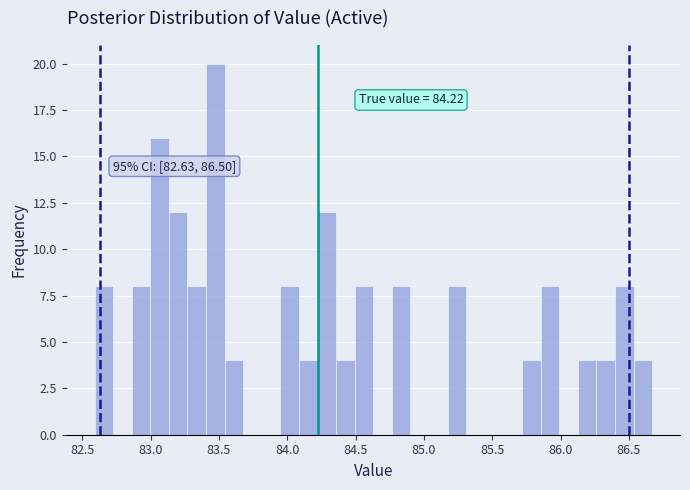

Around what value on the x-axis is the tallest bar? Give the approximate position of its centre, as read against the axis.

83.45